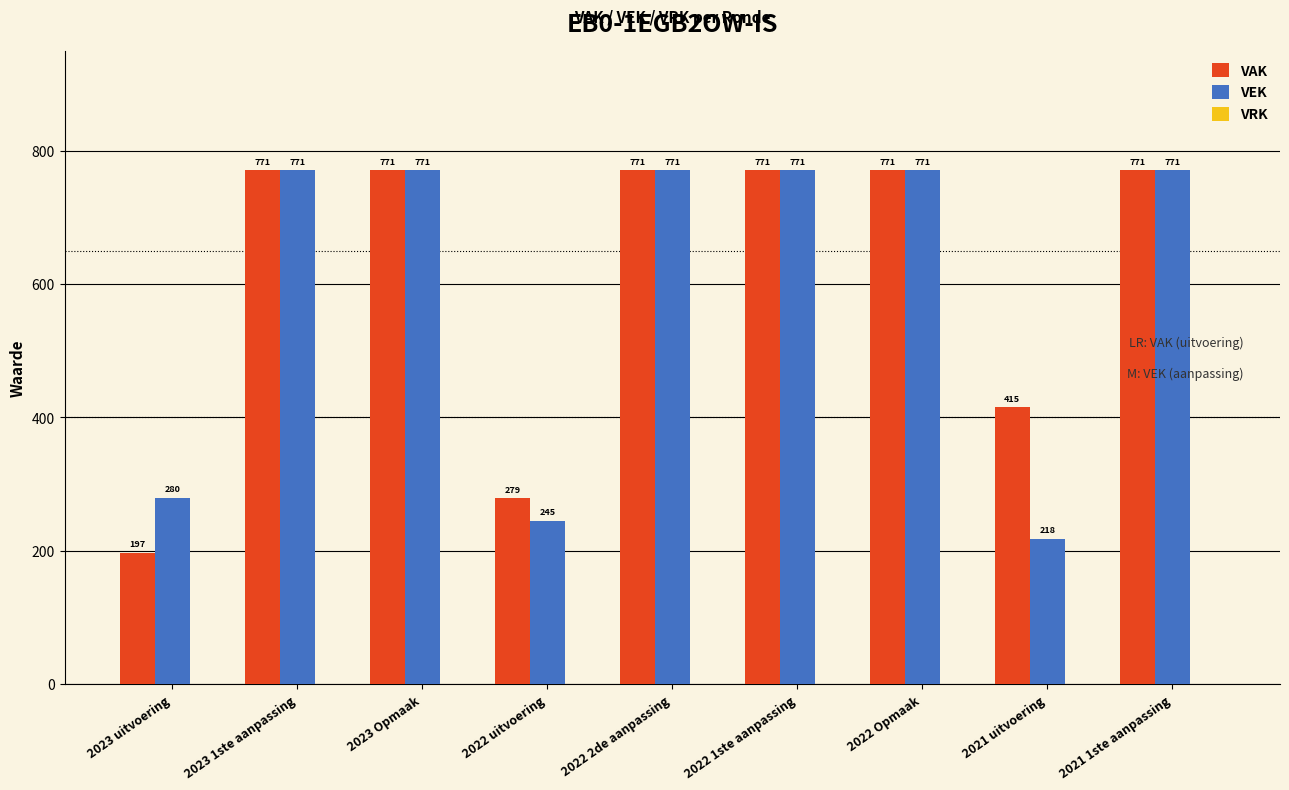

What is the difference between the maximum and minimum values in the VAK series?

574